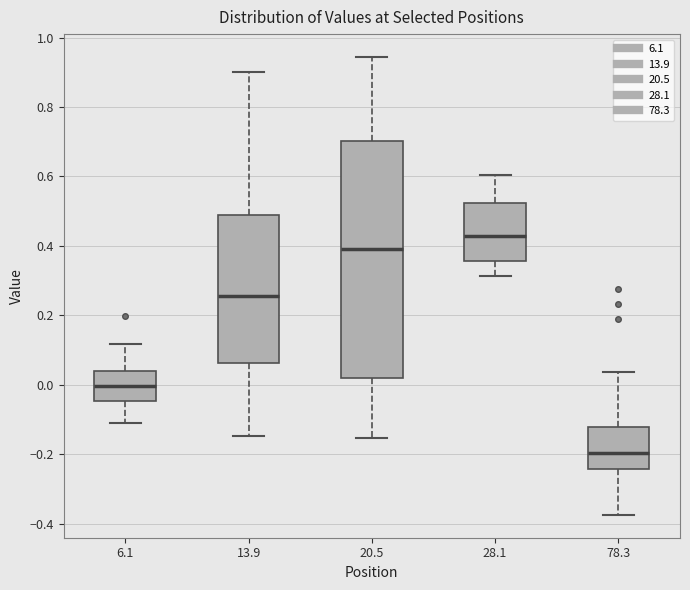

Which box's median line is the lowest?

78.3